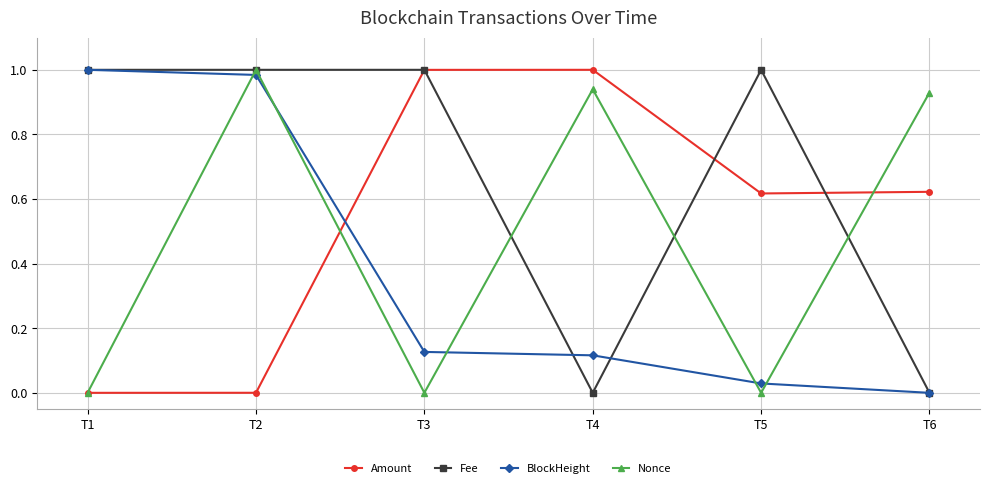

What are all the series names shown in the legend?

Amount, Fee, BlockHeight, Nonce